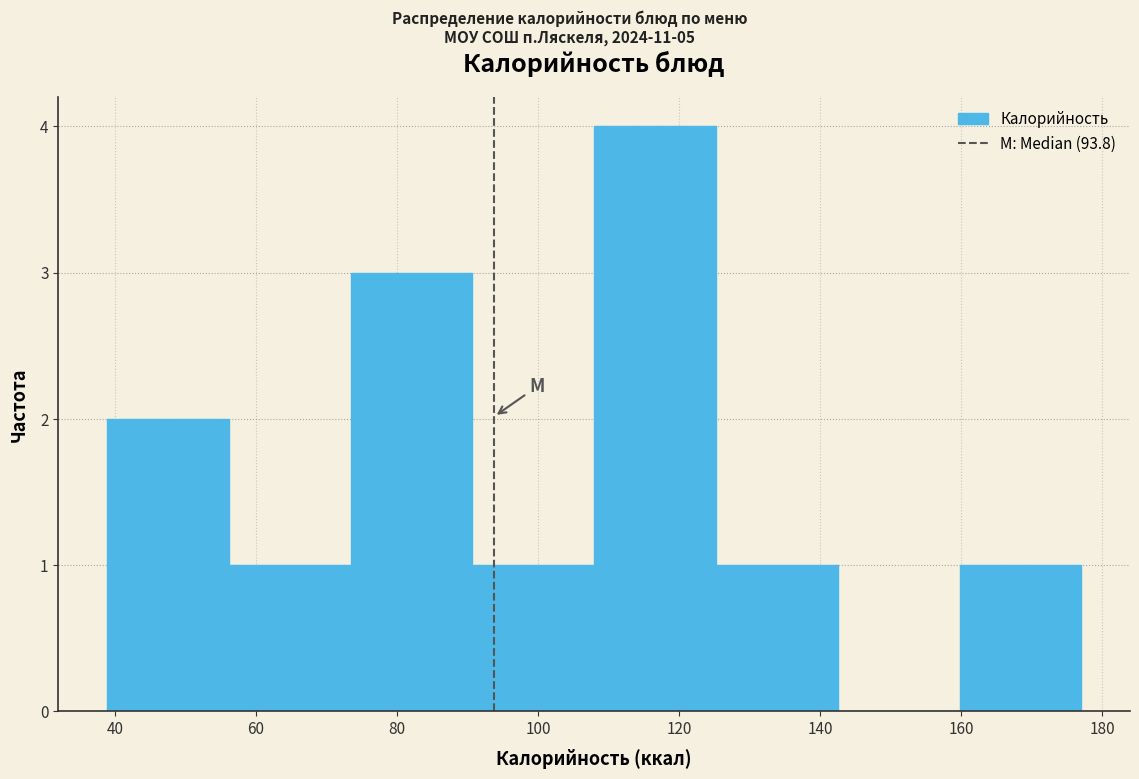

Over which range of the x-axis is the bar tallest?

108 to 126